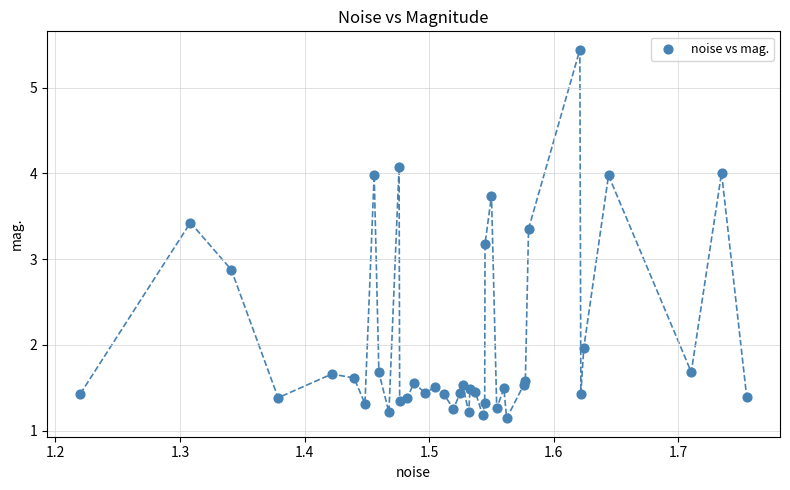

What Y value in the scatter plot is closest to 3?

2.9